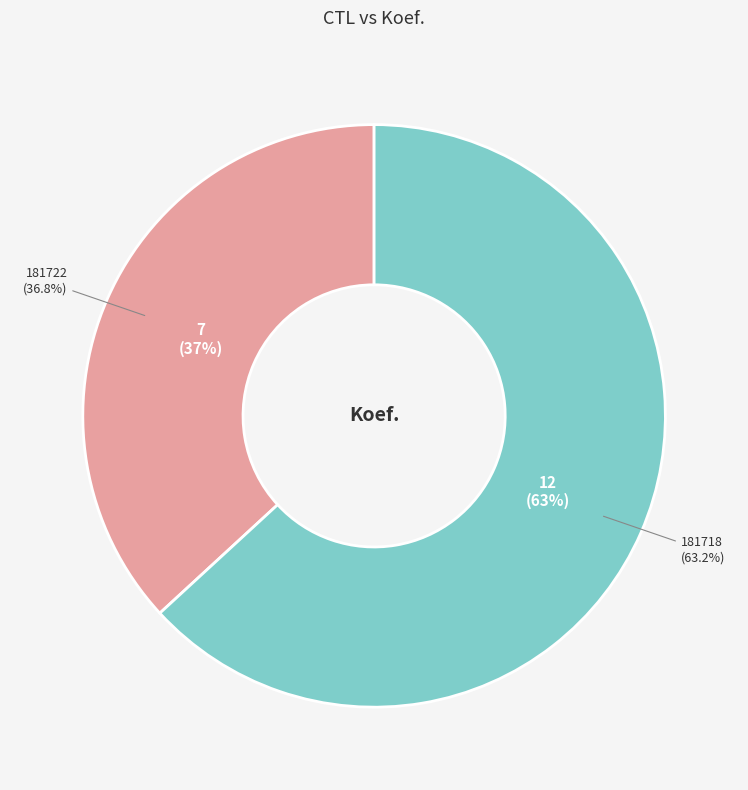

What is the smallest slice in the pie chart?

181722